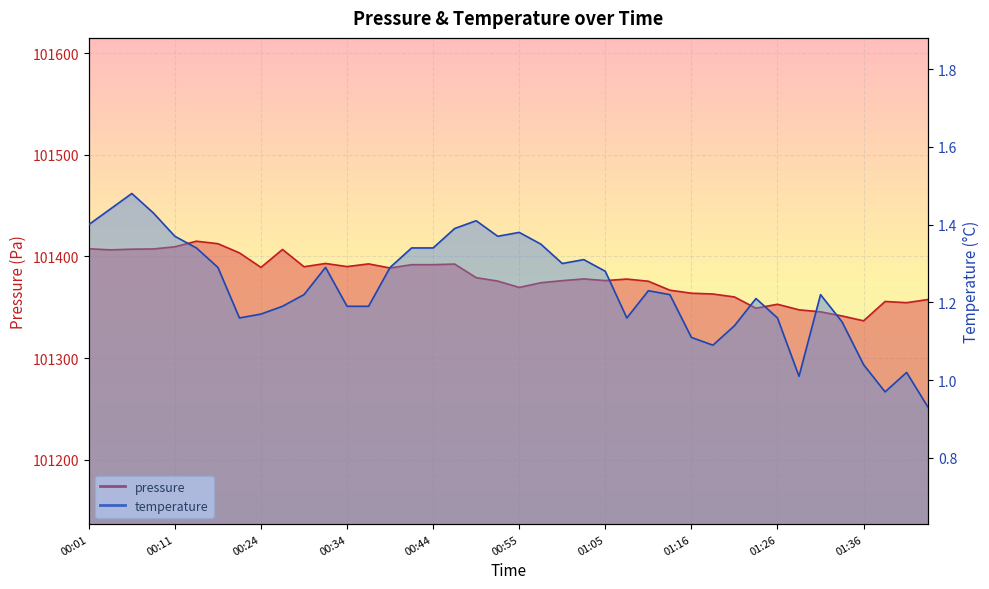

At which category is the sum across all series the highest?

00:14